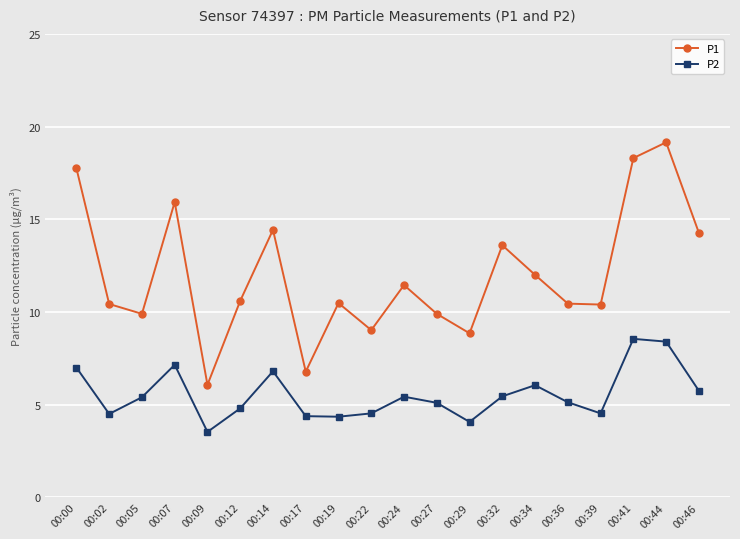

True or false: P2 has more than 0 interior local peaks.

True